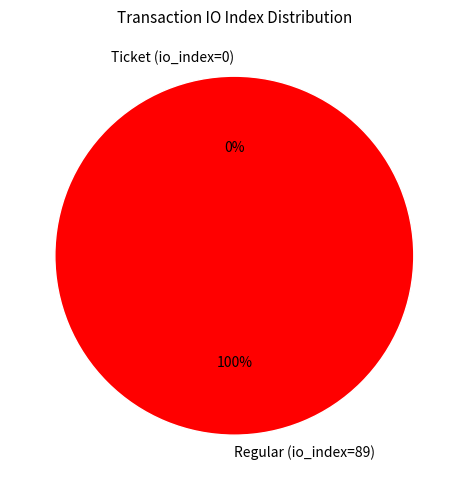

Rank the categories by value from highest to lowest.

Regular (io_index=89), Ticket (io_index=0)